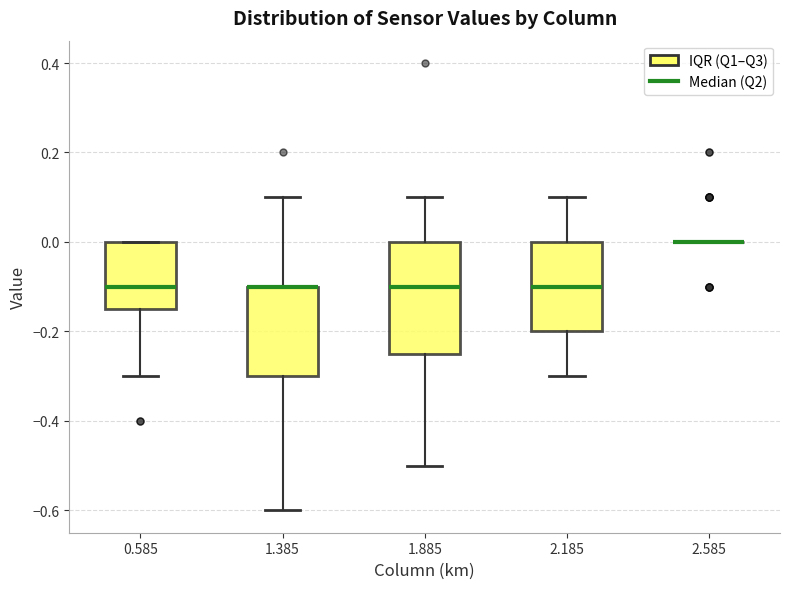

Where does the lower whisker of the box at x = 0.585 end on the y-axis? The values are not printed on the chart, so give them approximately, as read against the axis.

-0.30